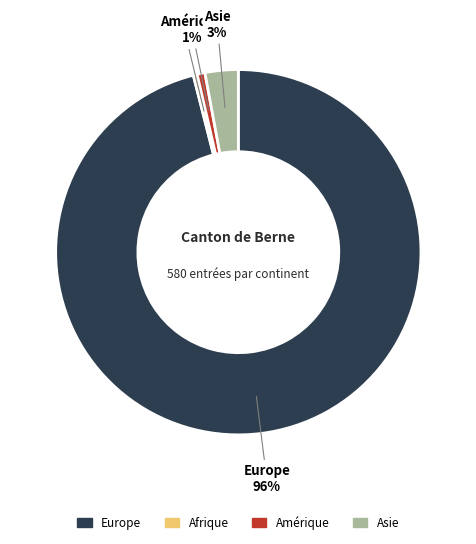

Is there a majority slice in this chart?

Yes